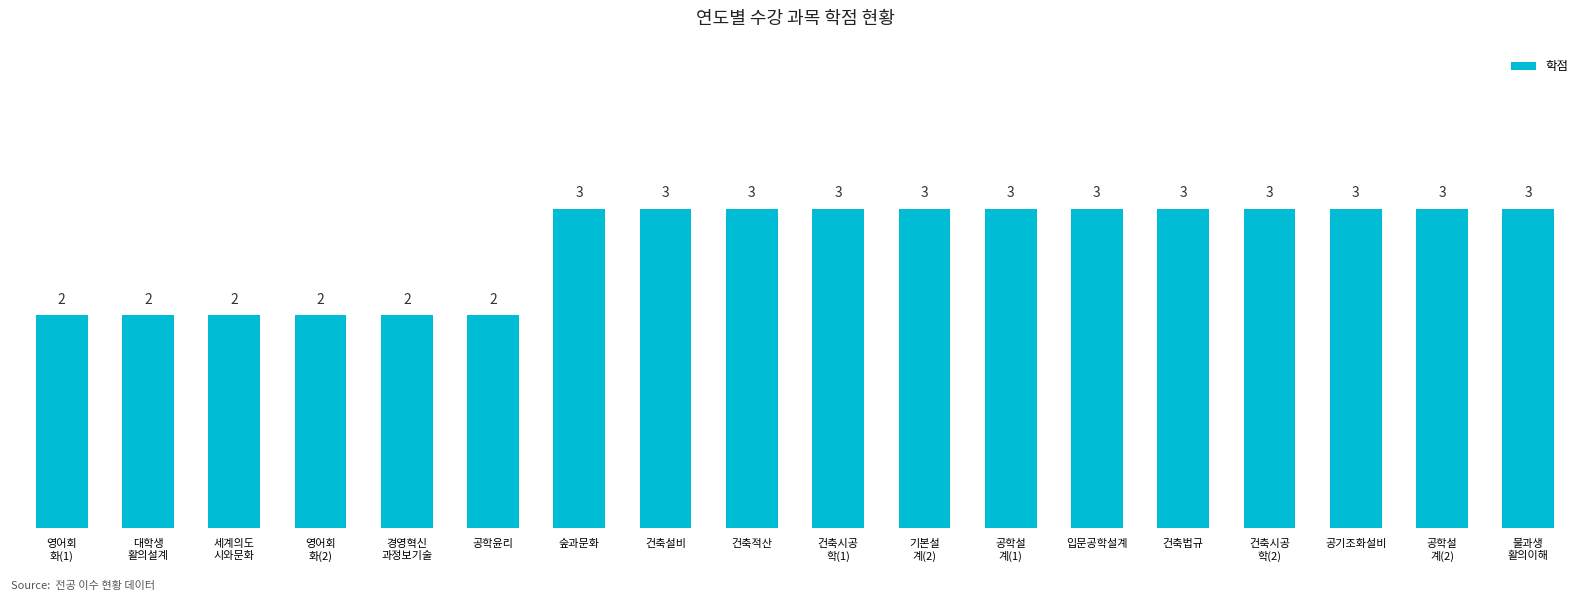

Is it true that the value at 공학설
계(2) is 3?

True